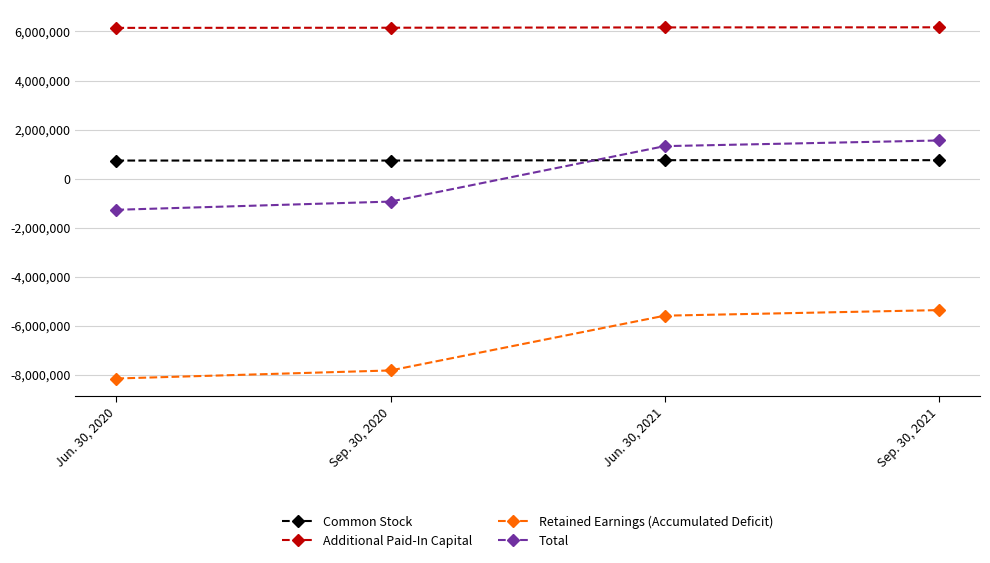

At which label is Total closest to 140000?

Sep. 30, 2020